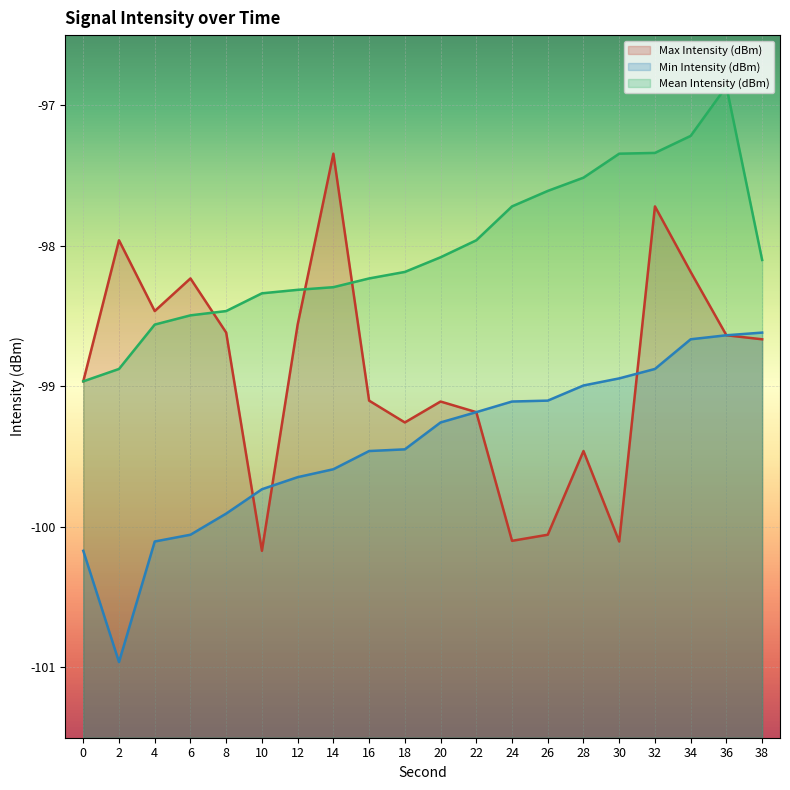

At 24, list the series in order from largest to smallest.

Mean Intensity (dBm), Min Intensity (dBm), Max Intensity (dBm)